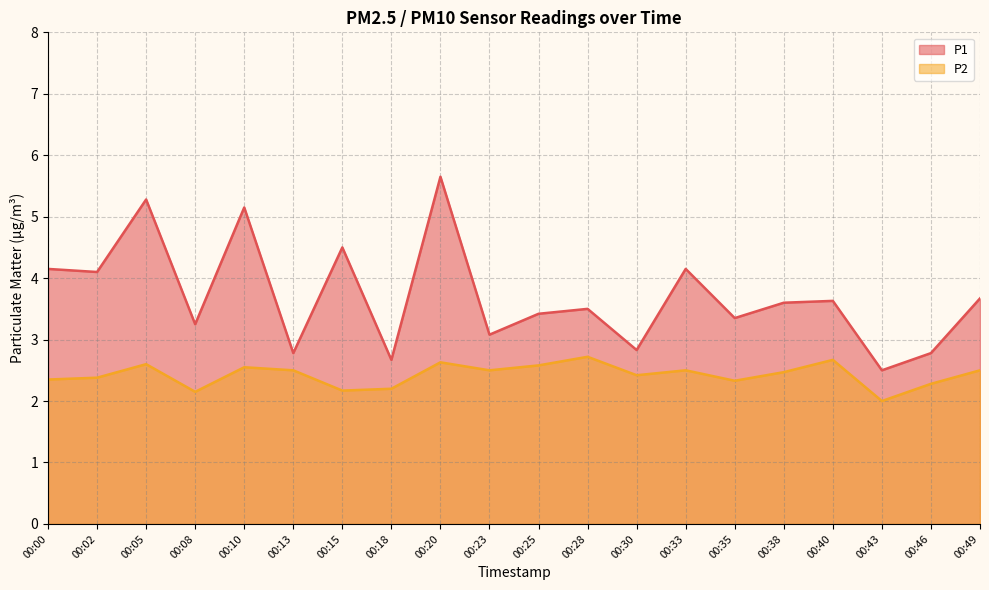

Rank the categories by P2 value from highest to lowest.

00:28, 00:40, 00:20, 00:05, 00:25, 00:10, 00:13, 00:23, 00:33, 00:49, 00:38, 00:30, 00:02, 00:00, 00:35, 00:46, 00:18, 00:15, 00:08, 00:43